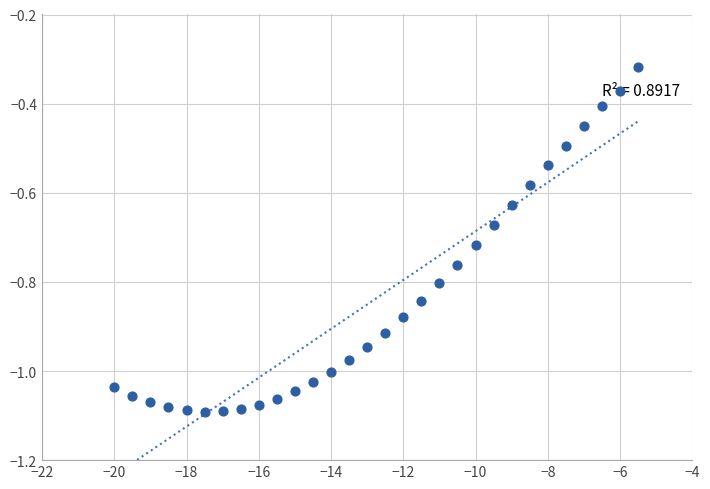

What is the range of X values (max minus min)?

14.5